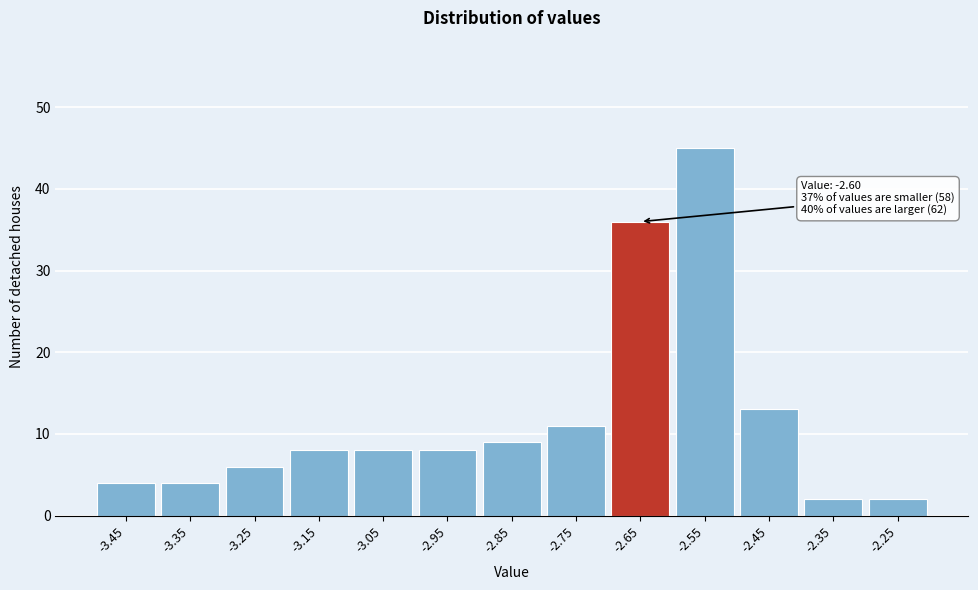

Reading left to right, extract all data points from this chart.

4	4	6	8	8	8	9	11	36	45	13	2	2